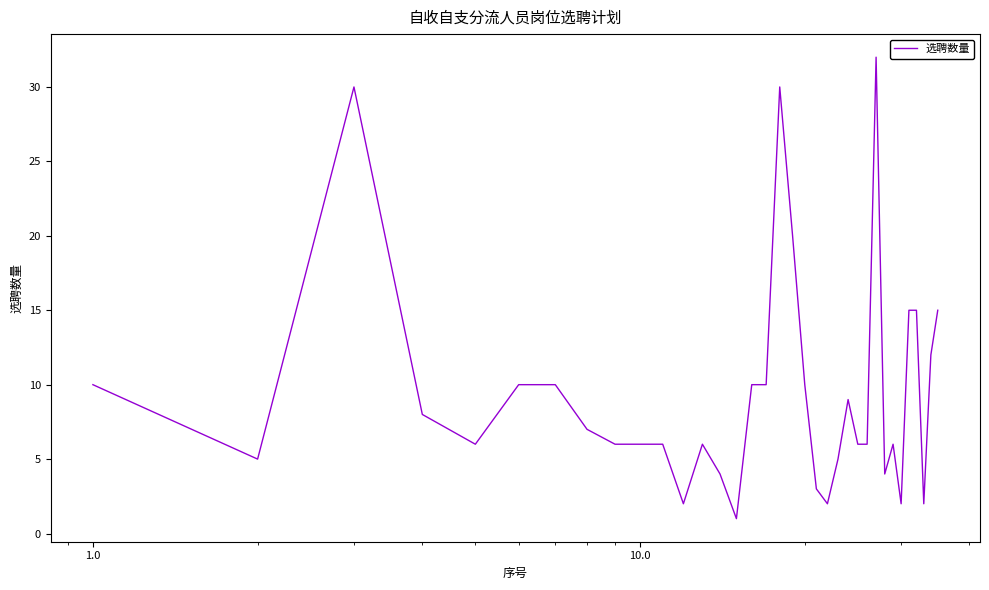

What is the minimum value shown in the chart?

1